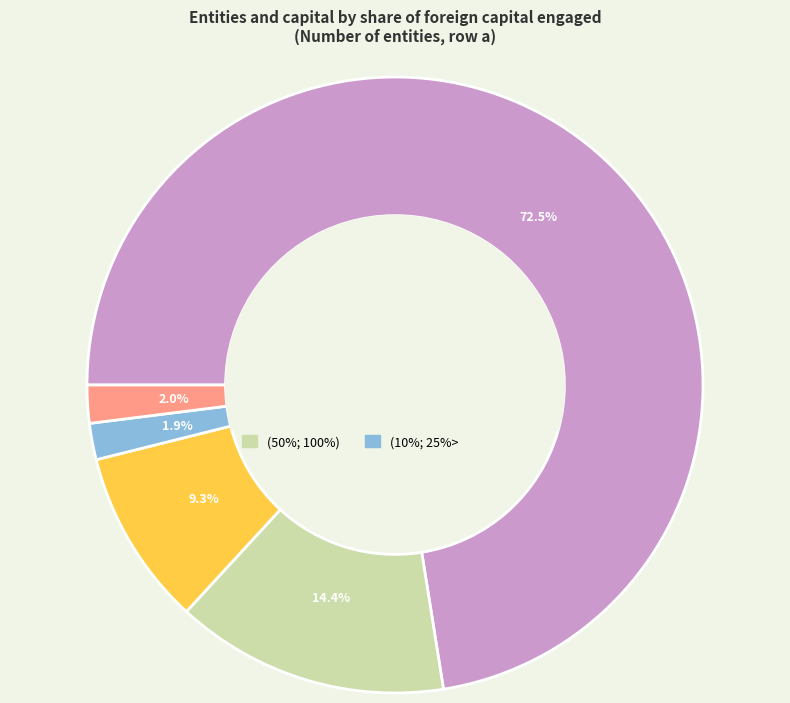

What portion of the pie excludes (10%; 25%>?

98.1%